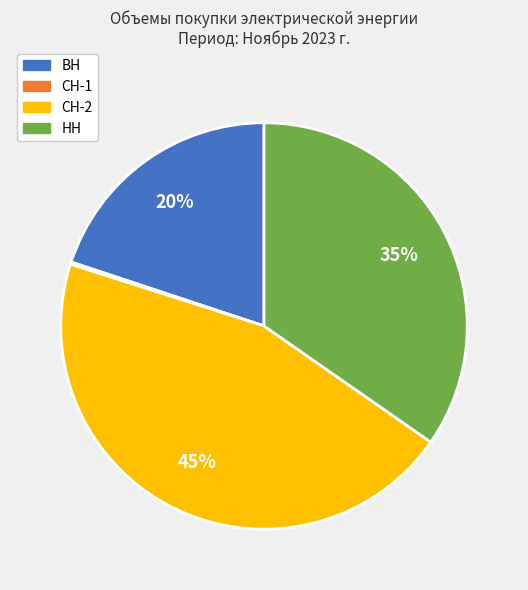

The ВН slice represents 10% of the pie. True or false?

False